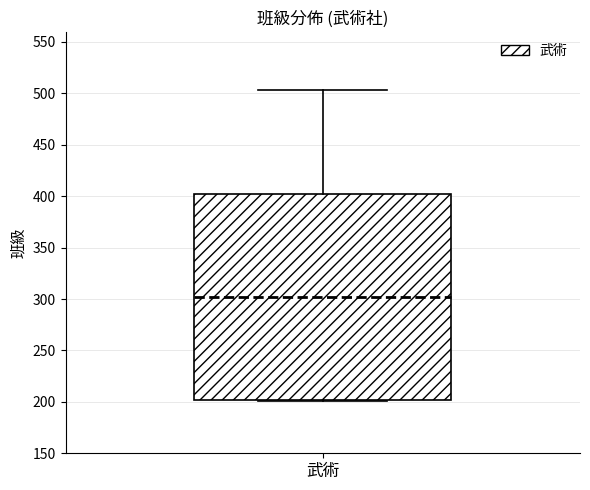

Where is the lower edge of the box for 武術 on the y-axis? The values are not printed on the chart, so give them approximately, as read against the axis.

200